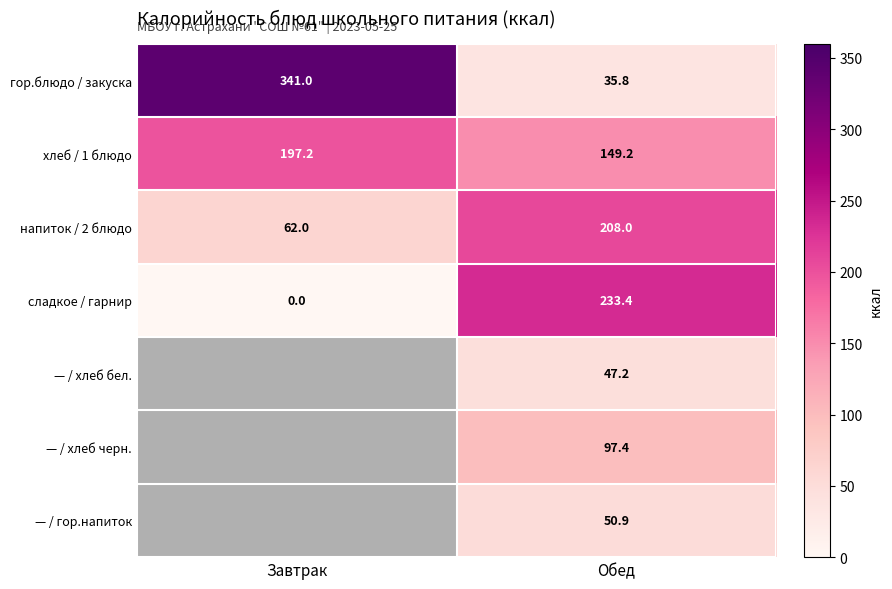

List the labels in order of сладкое / гарнир value, largest first.

Обед, Завтрак